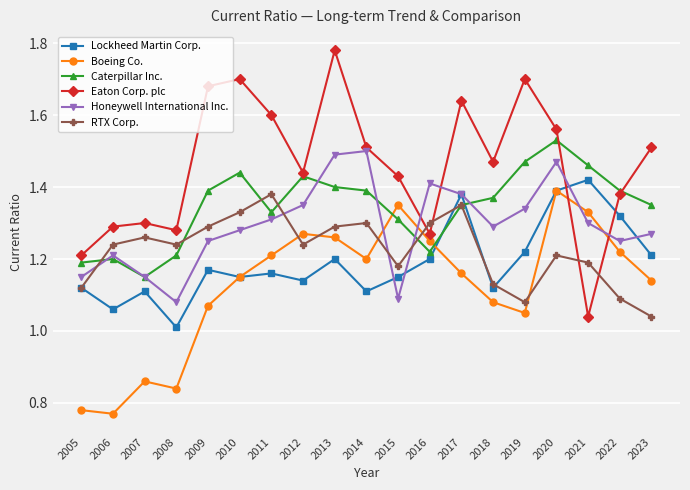

Is this an area chart (filled region under the line)?

No